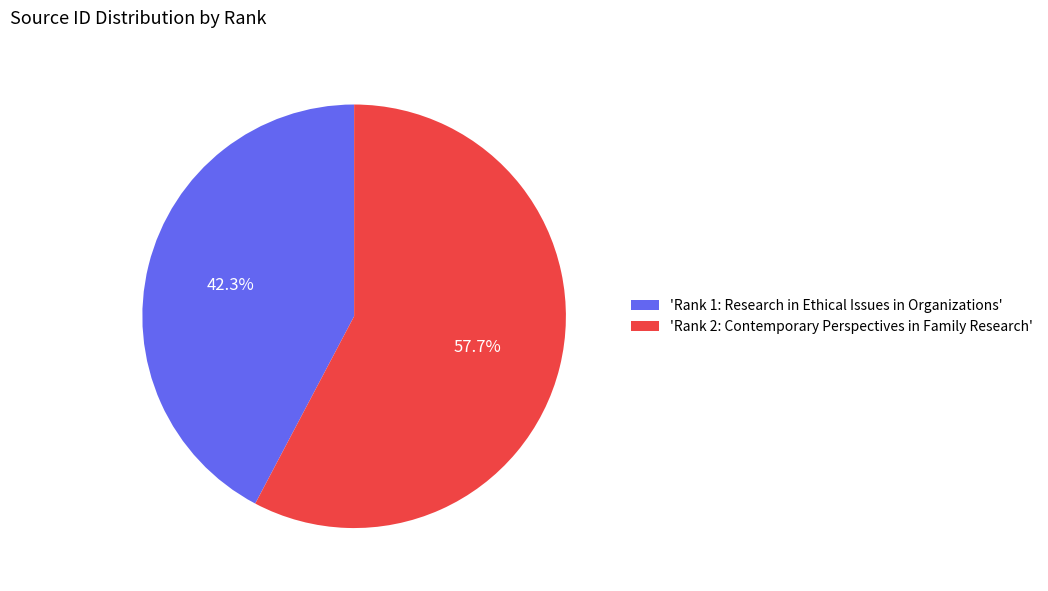

What is the total percentage of 'Rank 2: Contemporary Perspectives in Family Research' and 'Rank 1: Research in Ethical Issues in Organizations'?

100.0%